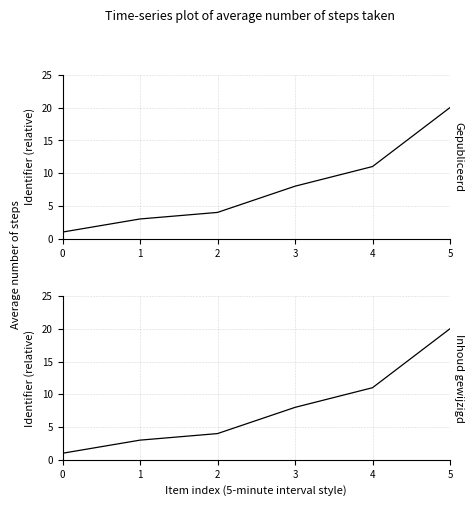

True or false: Inhoud gewijzigd has a value of 8 at 3.

True